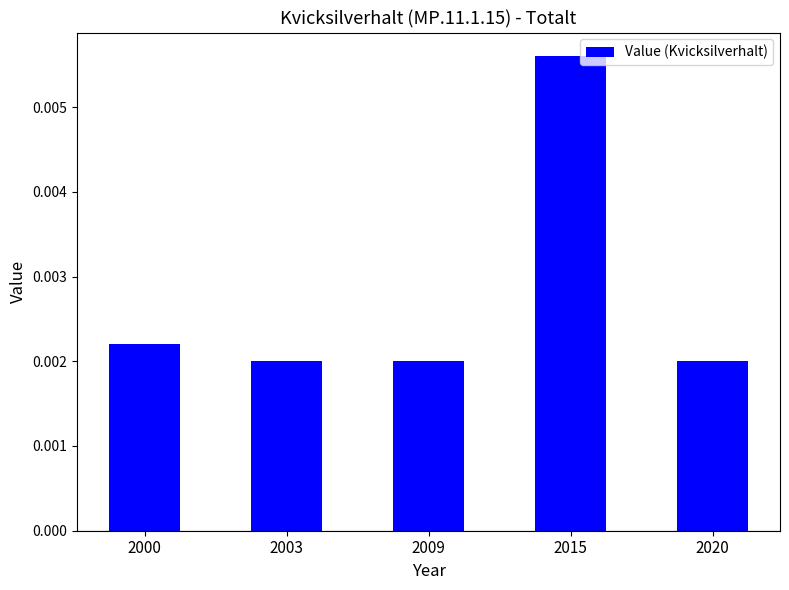

How many bars are there in total?

5